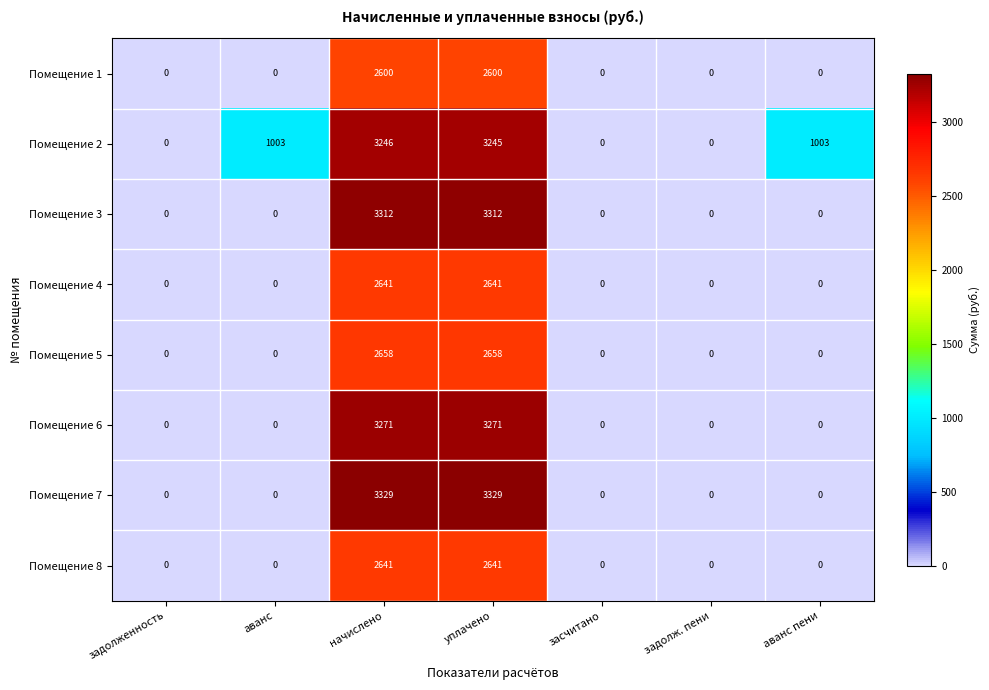

At how many categories does at least one series exceed 349?

4